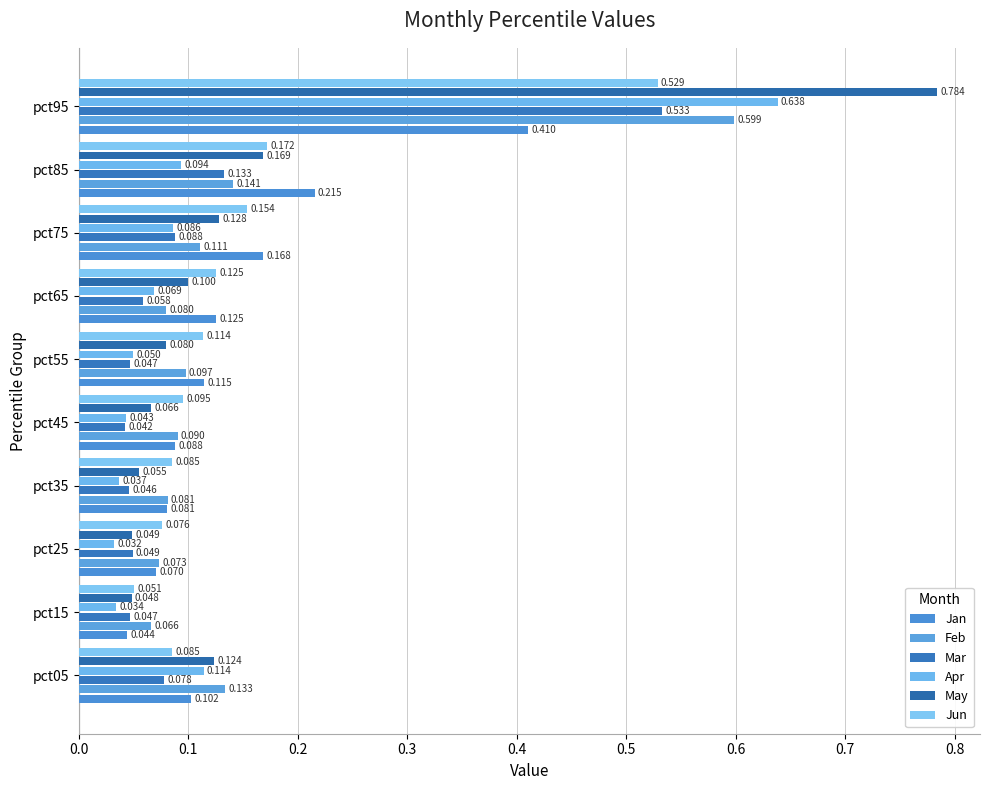

At which label does Jan reach its peak?

pct95